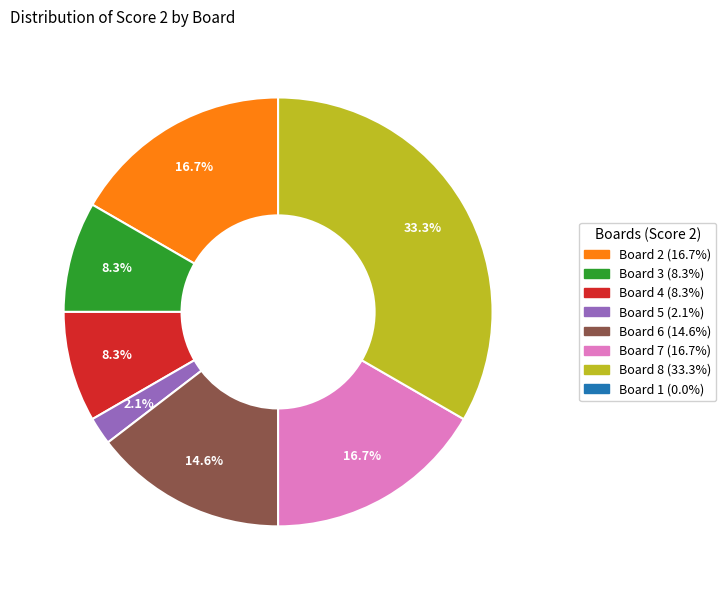

Is there a majority slice in this chart?

No